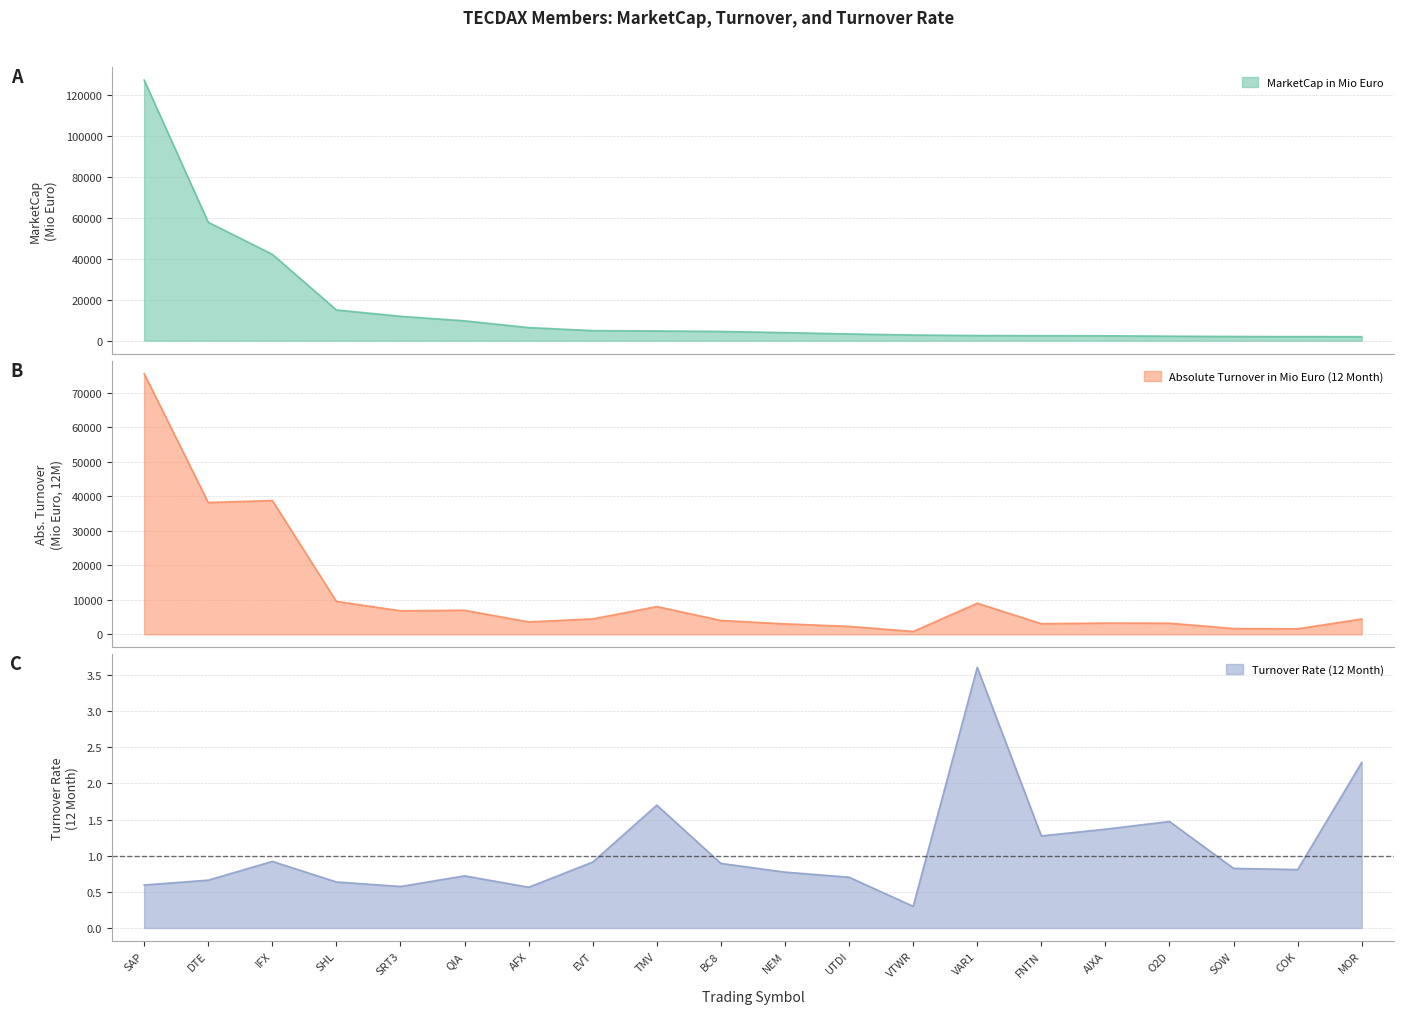

Rank the series by their average value, from lowest to highest.

Turnover Rate (12 Month), Absolute Turnover in Mio Euro (12 Month), MarketCap in Mio Euro